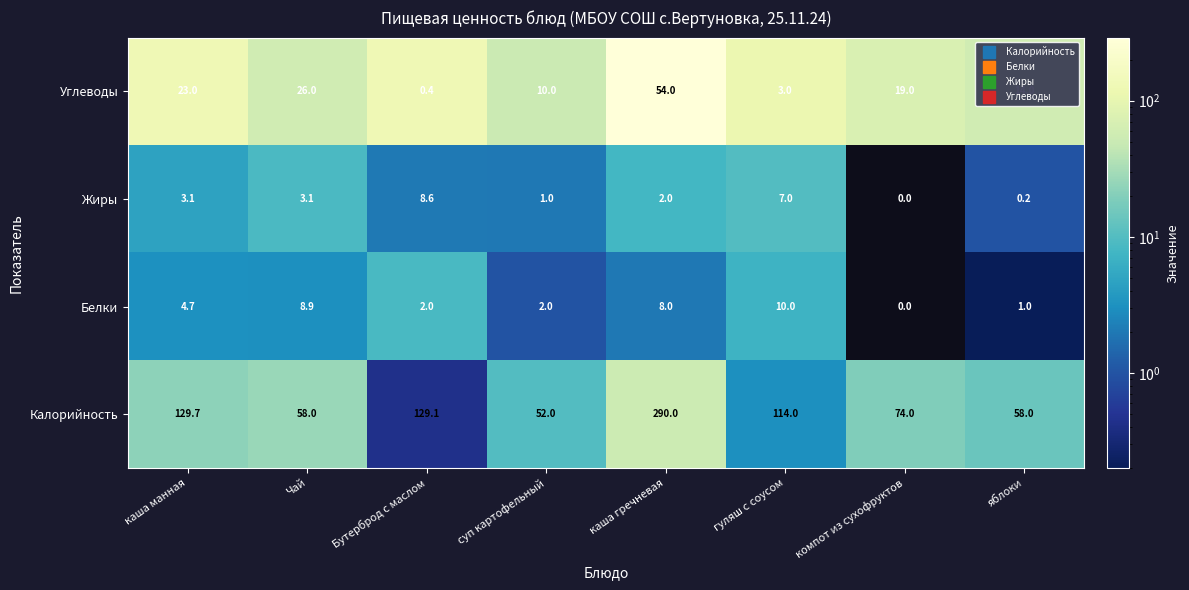

At which category is the sum across all series the highest?

каша гречневая